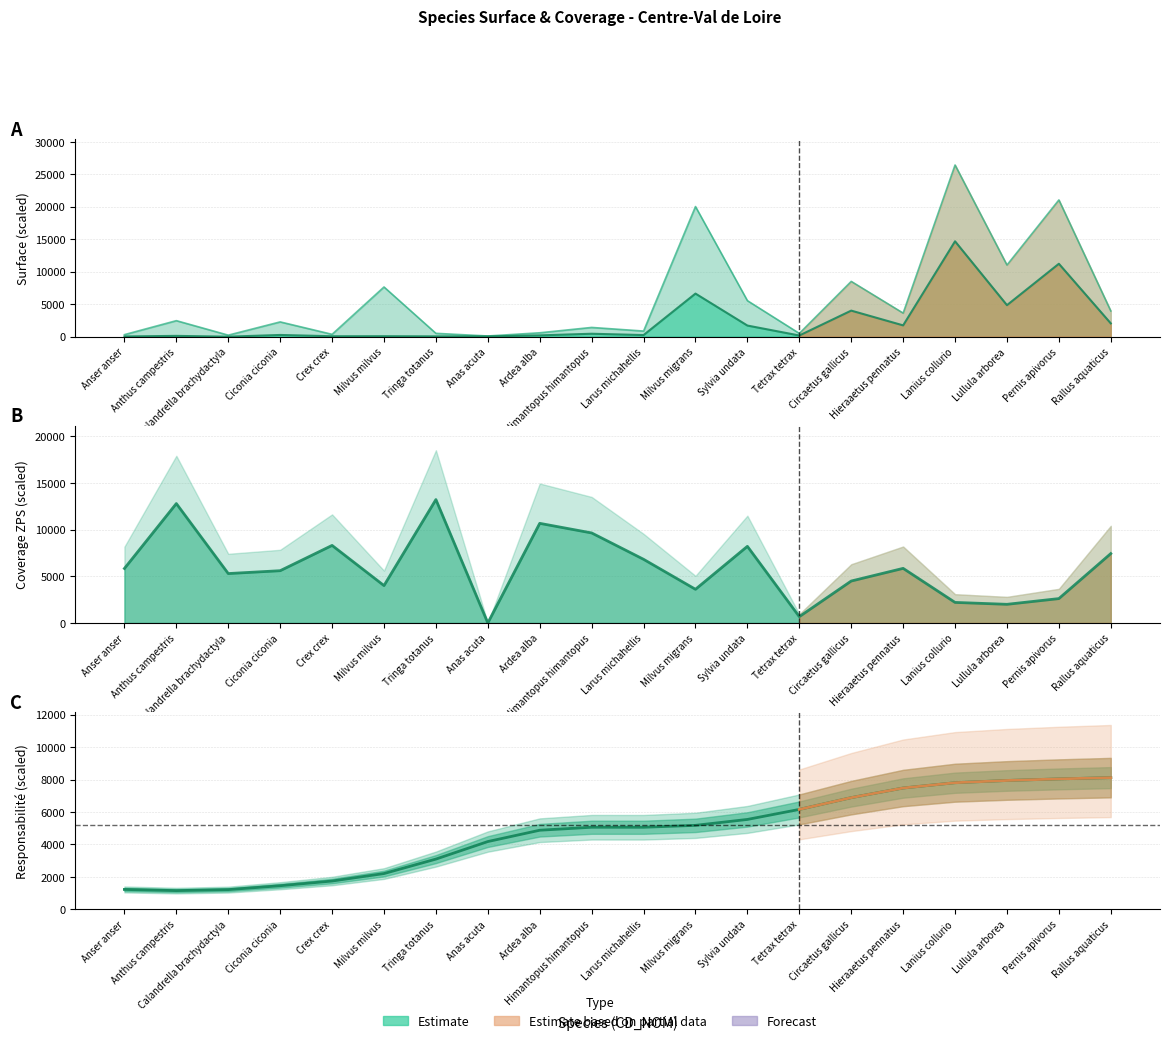

At how many categories does at least one series exceed 878?

18